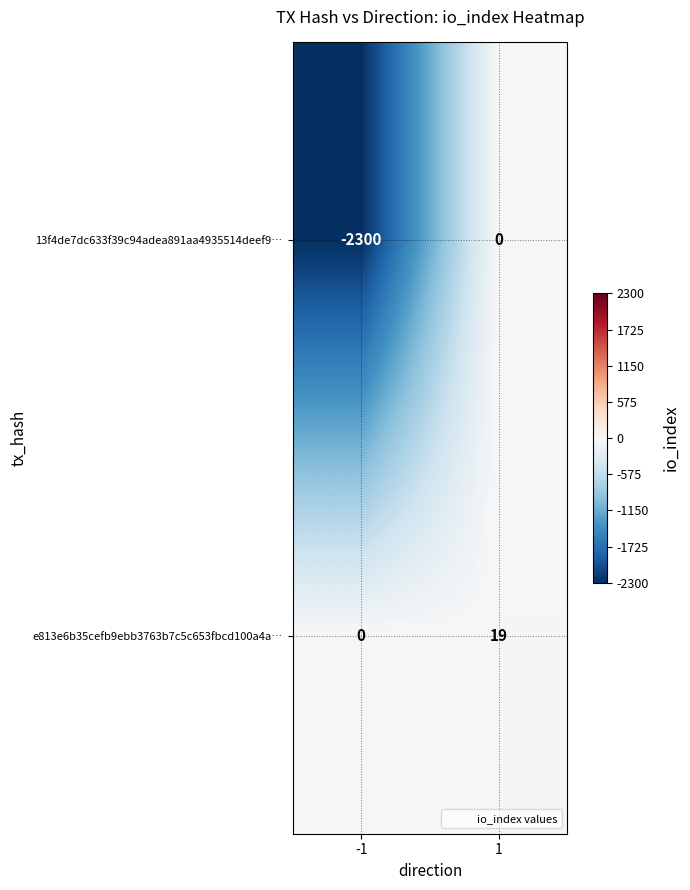

The e813e6b35cefb9ebb3763b7c5c653fbcd100a4a… series shows 12 at 1. True or false?

False